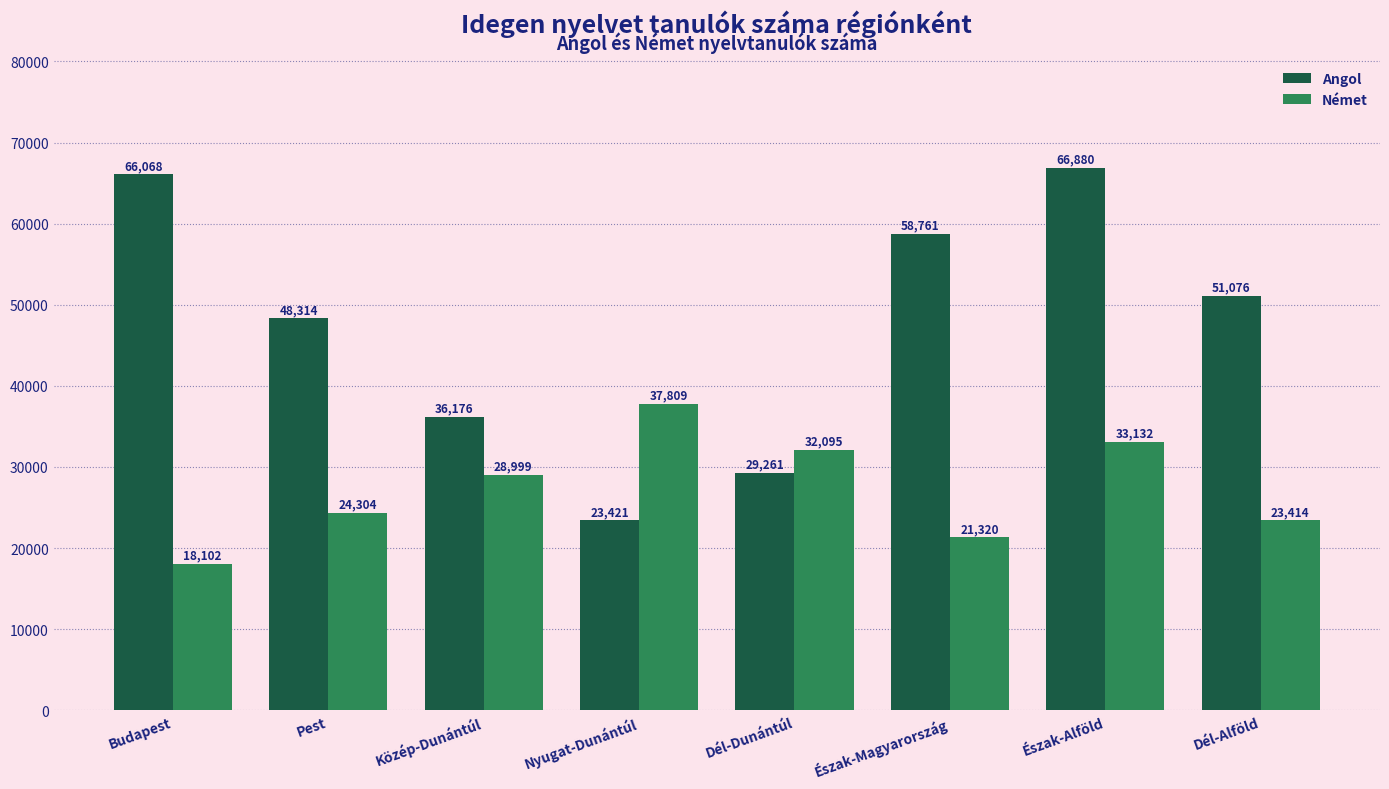

Which series has the largest range (max minus min)?

Angol